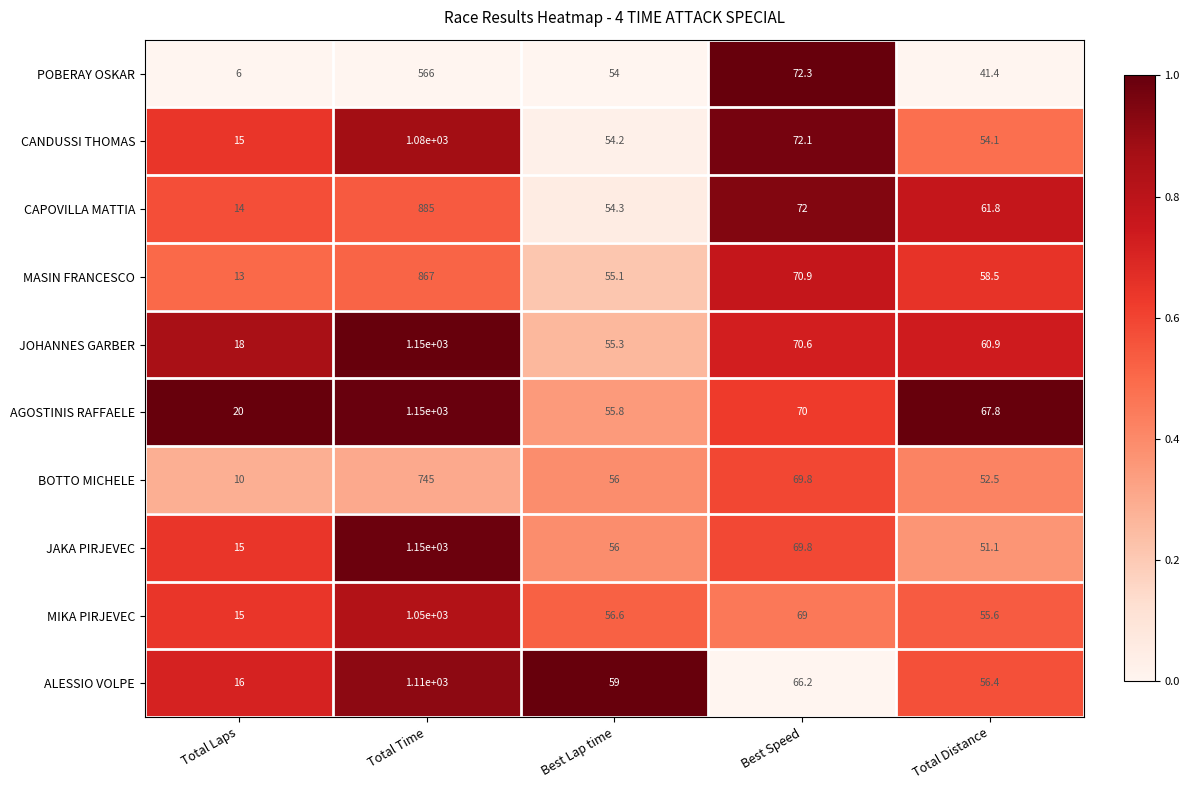

True or false: MASIN FRANCESCO has a value of 55.1 at Best Lap time.

True